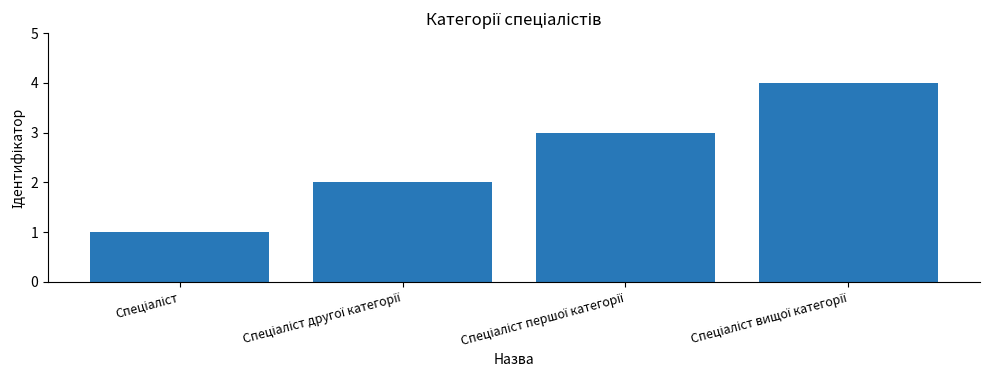

What is the greatest value displayed?

4